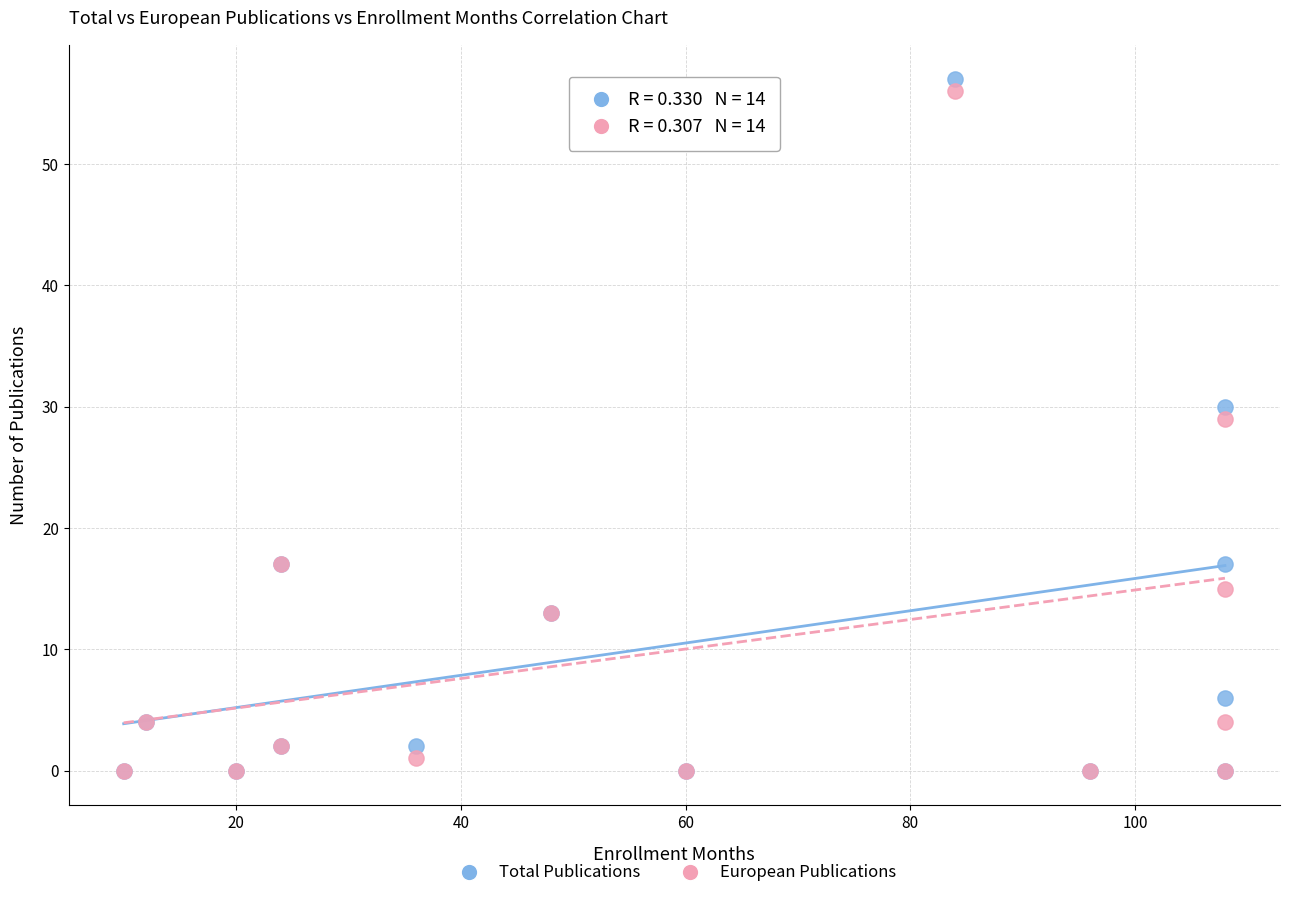

In the European Publications series, what Y value is closest to 28?

29